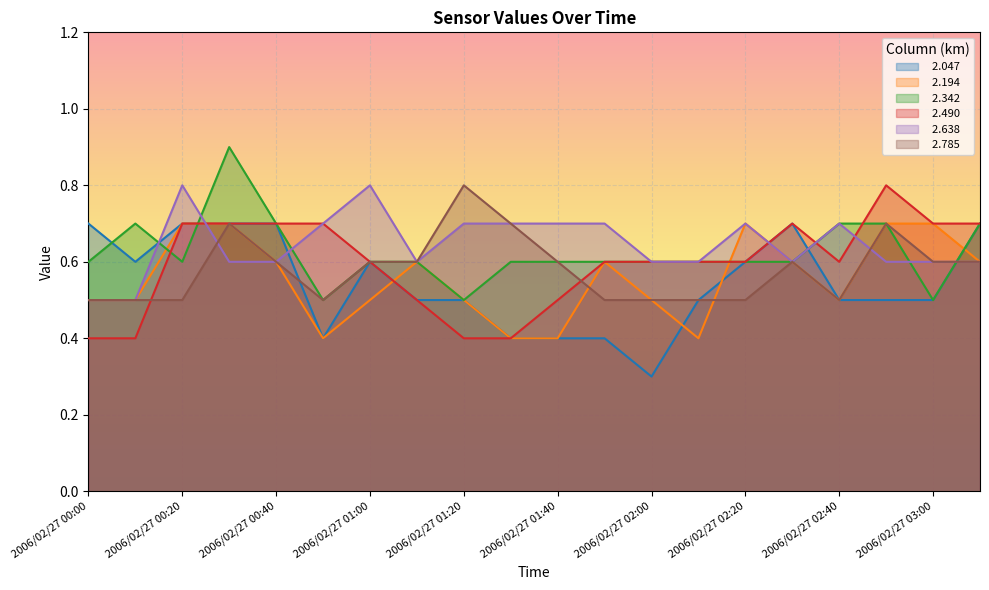

How many lines are shown in the chart?

6